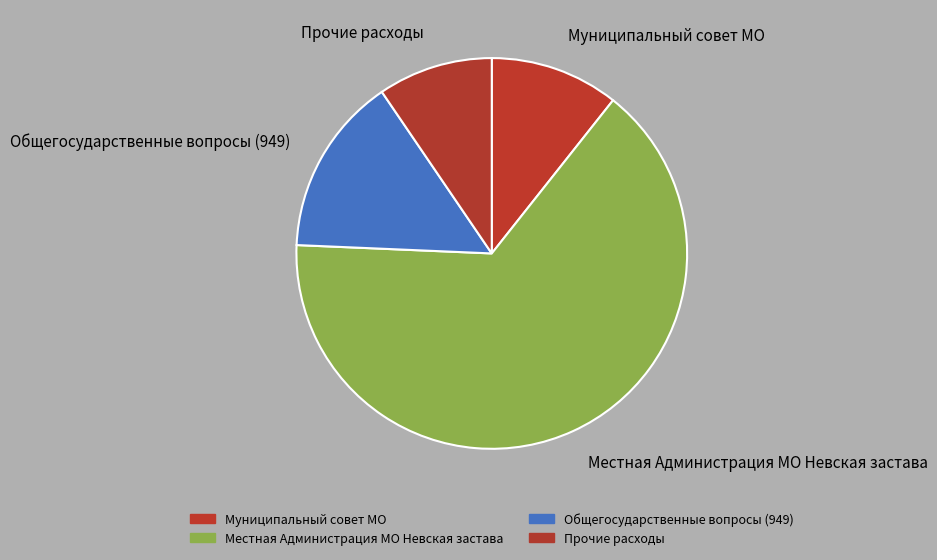

Is it true that Общегосударственные вопросы (949) is 15% of the pie?

True